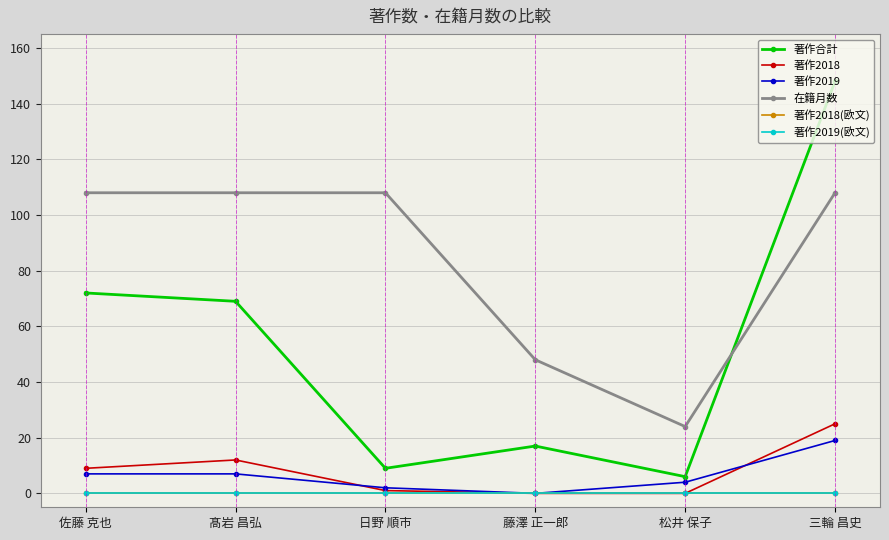

Which series has the widest spread of values?

著作合計